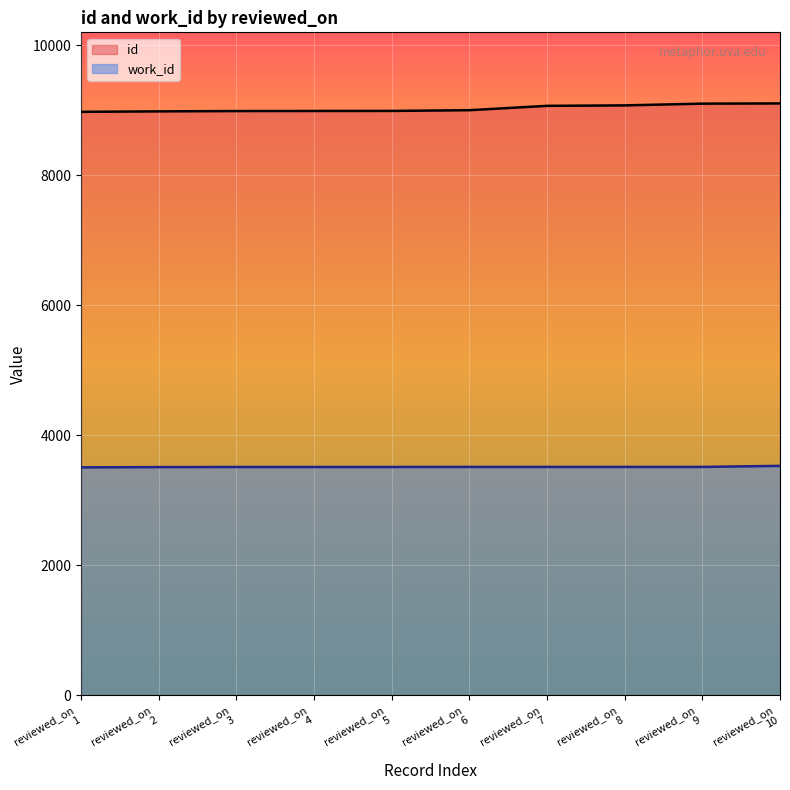

What is the maximum value shown in the chart?

9106